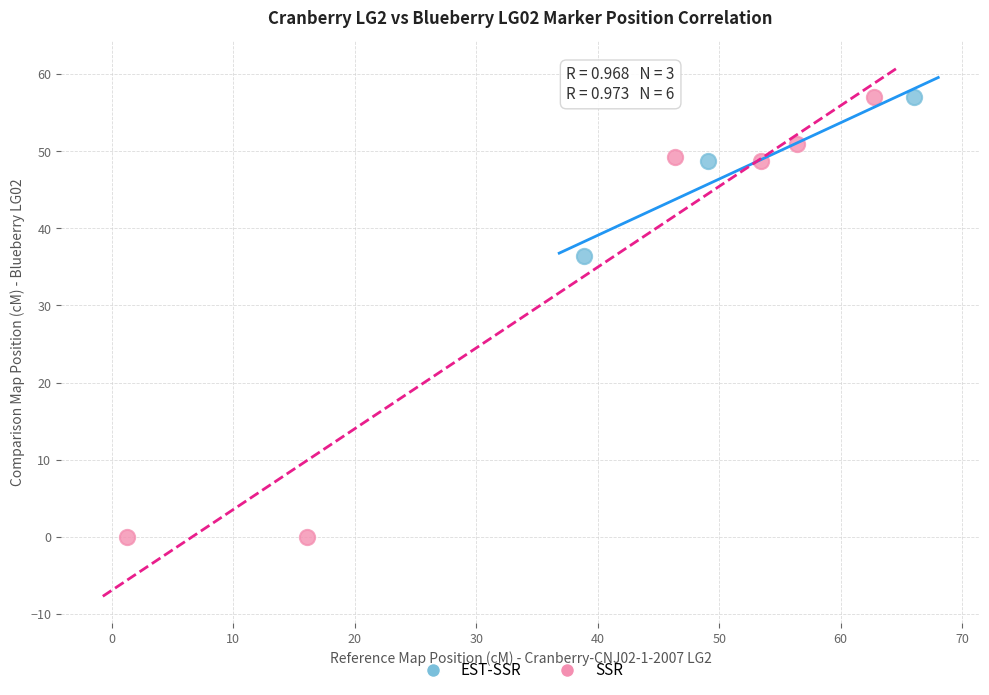

Which series has the widest spread of Y values?

SSR